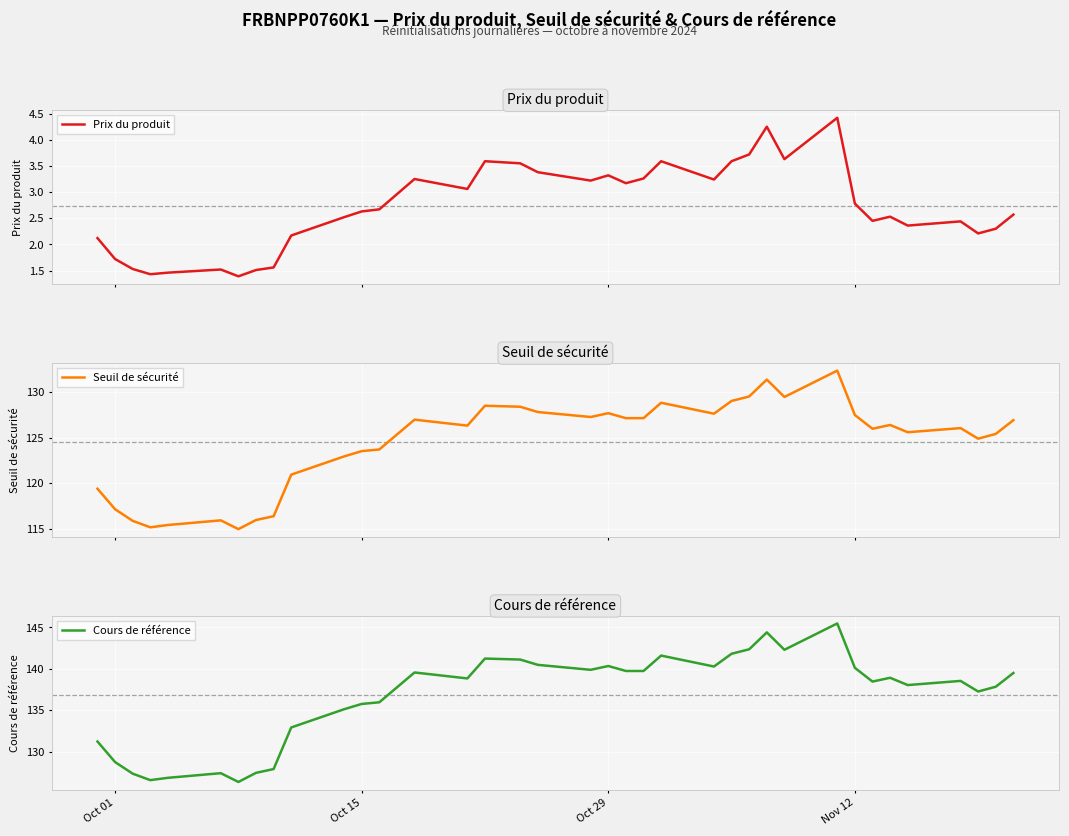

Which series has the widest spread of values?

Cours de référence